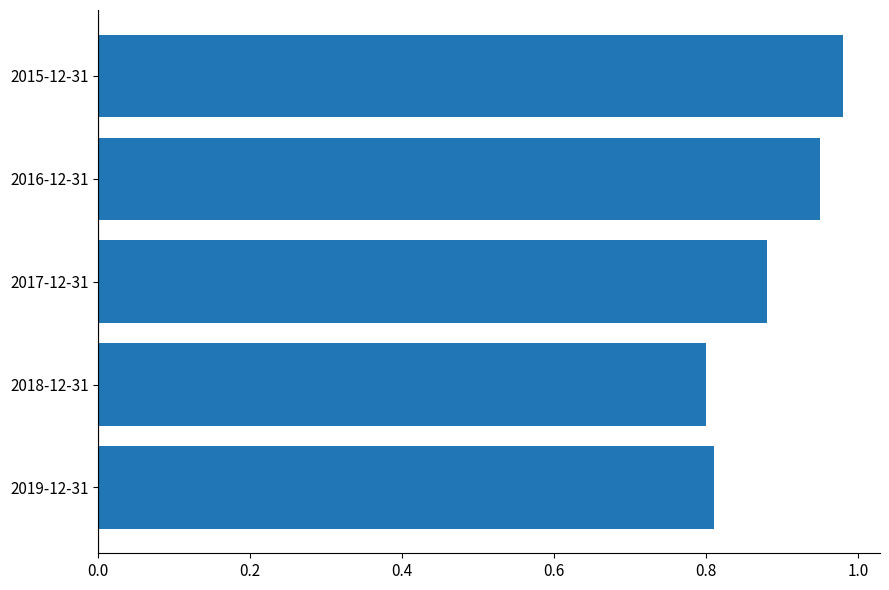

Count the number of data series in this chart.

1